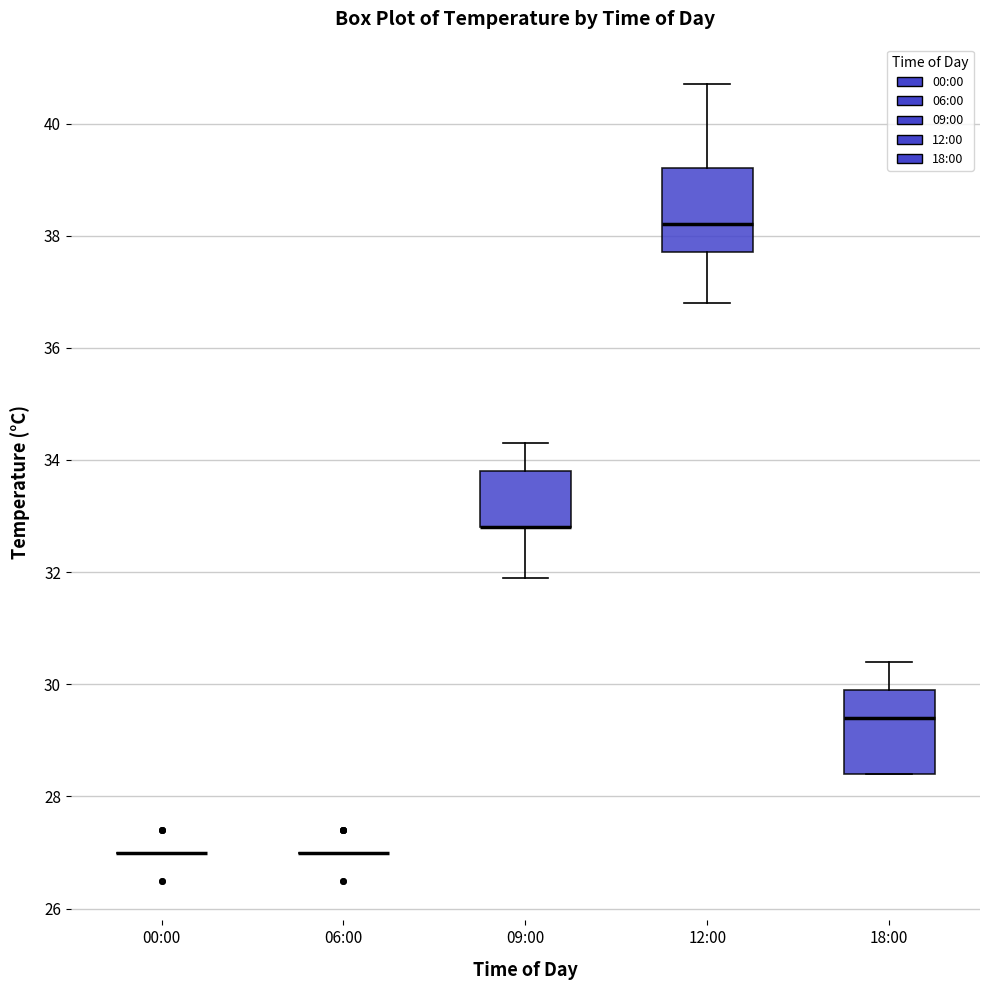

Reading left to right, transcribe this box plot: for each box, give where its median line is, the range the box spans, and where its two whiskers end, as read against the y-axis. The values are not printed on the chart, so give them approximately, as read against the axis.

00:00: box collapsed to a line at 27.0, whiskers 27.0 to 27.0
06:00: box collapsed to a line at 27.0, whiskers 27.0 to 27.0
09:00: median 32.8 (drawn on the box's lower edge), box 32.8 to 33.8, whiskers 32.0 to 34.4
12:00: median 38.2, box 37.8 to 39.2, whiskers 36.8 to 40.8
18:00: median 29.4, box 28.4 to 30.0, whiskers 28.4 to 30.4